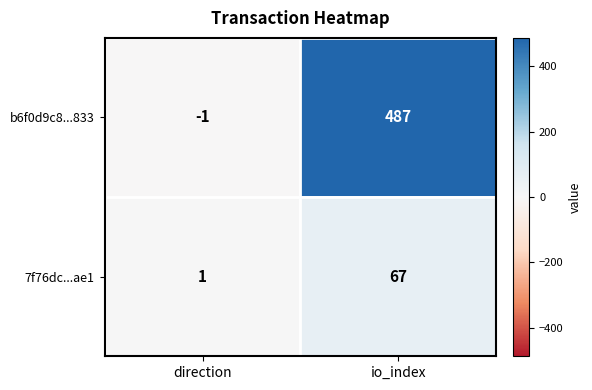

At how many categories does at least one series exceed 315?

1